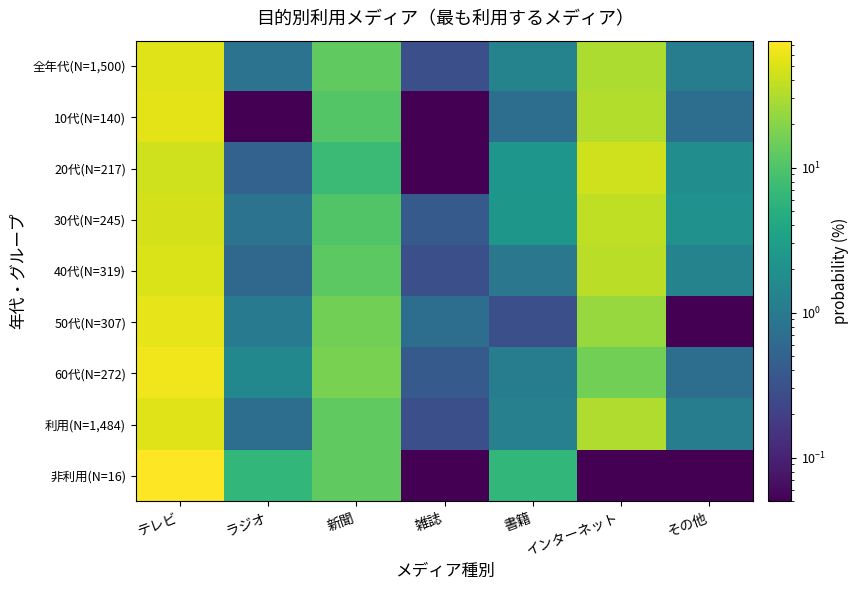

Which series has the widest spread of values?

非利用(N=16)